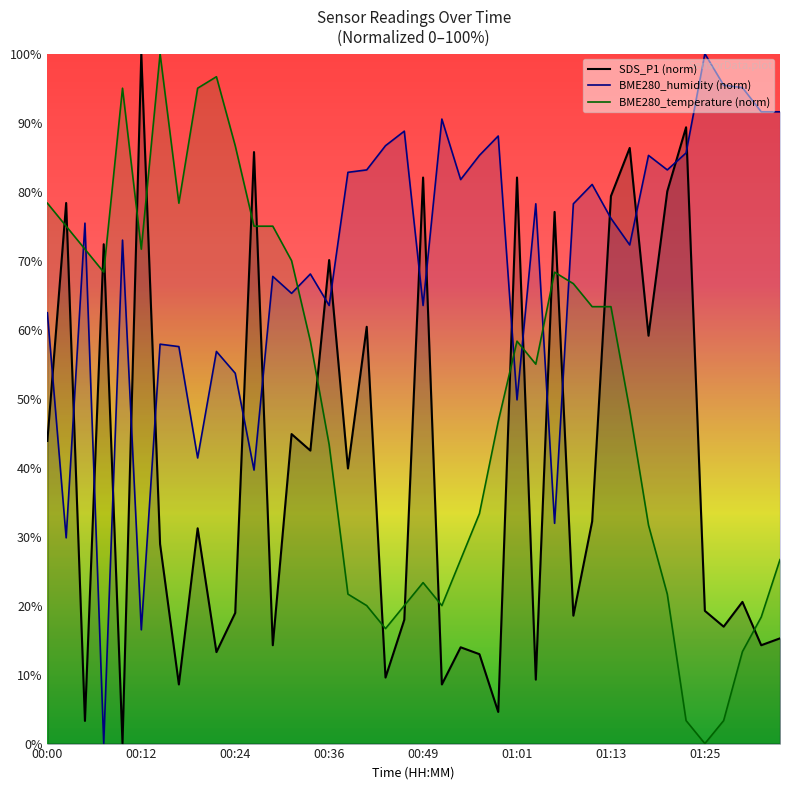

At how many categories does at least one series exceed 10?

40